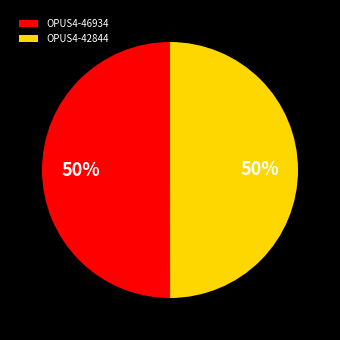

Approximately how many times larger is the value at OPUS4-42844 compared to OPUS4-46934?

1.0